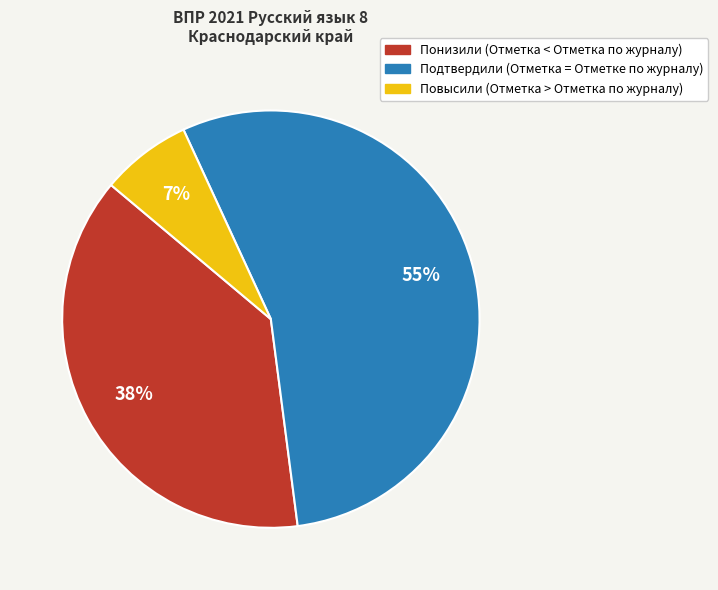

The Повысили (Отметка > Отметка по журналу) slice represents 7% of the pie. True or false?

True